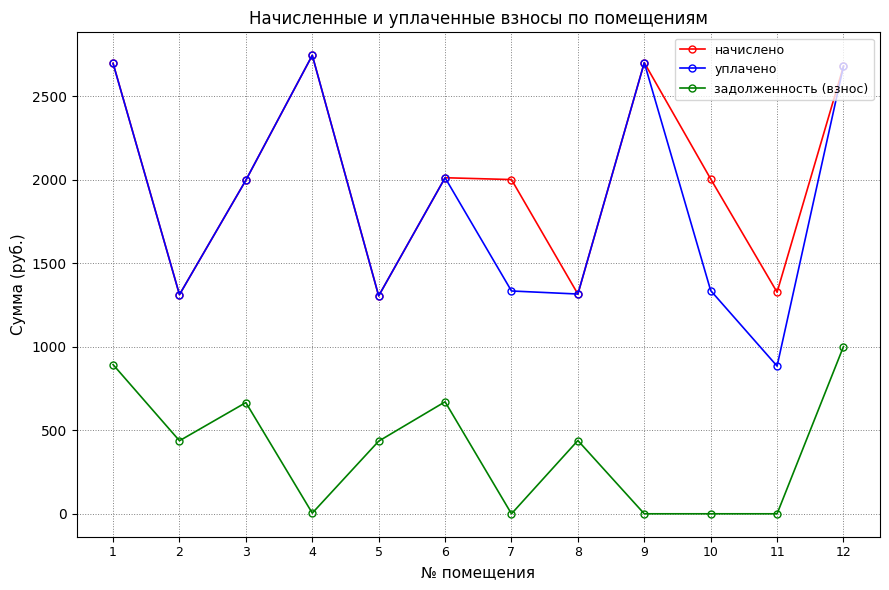

The value of уплачено at 7 is 1334.4. True or false?

True